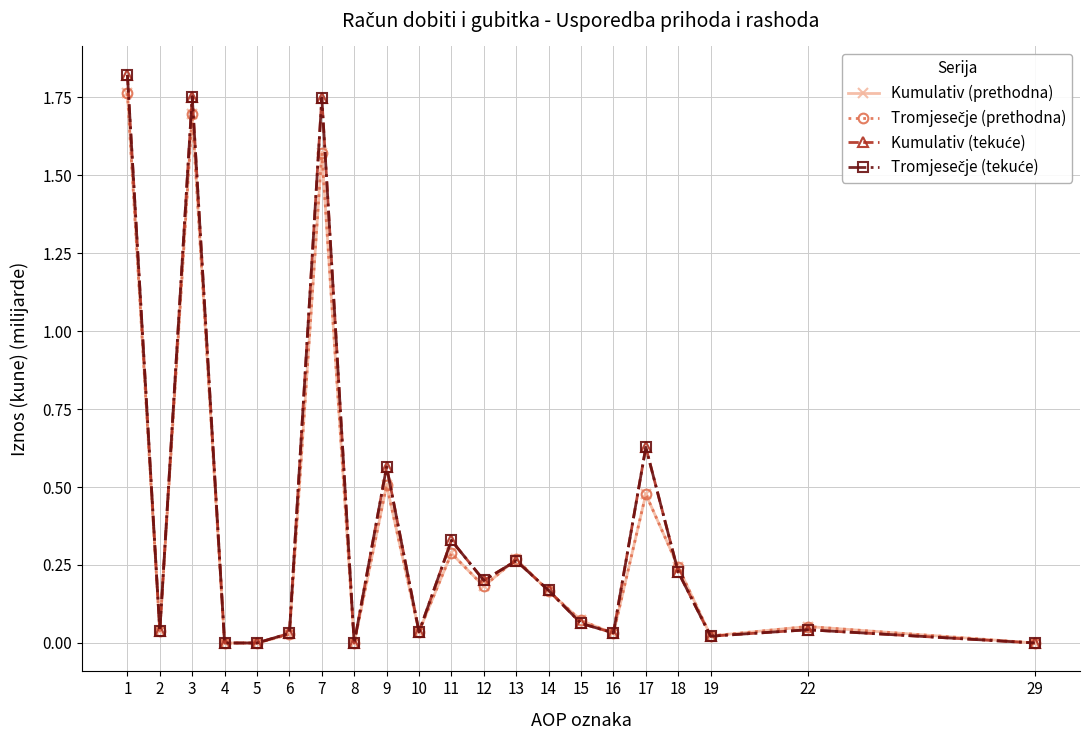

How many times do Tromjesečje (tekuće) and Kumulativ (prethodna) cross each other?

9